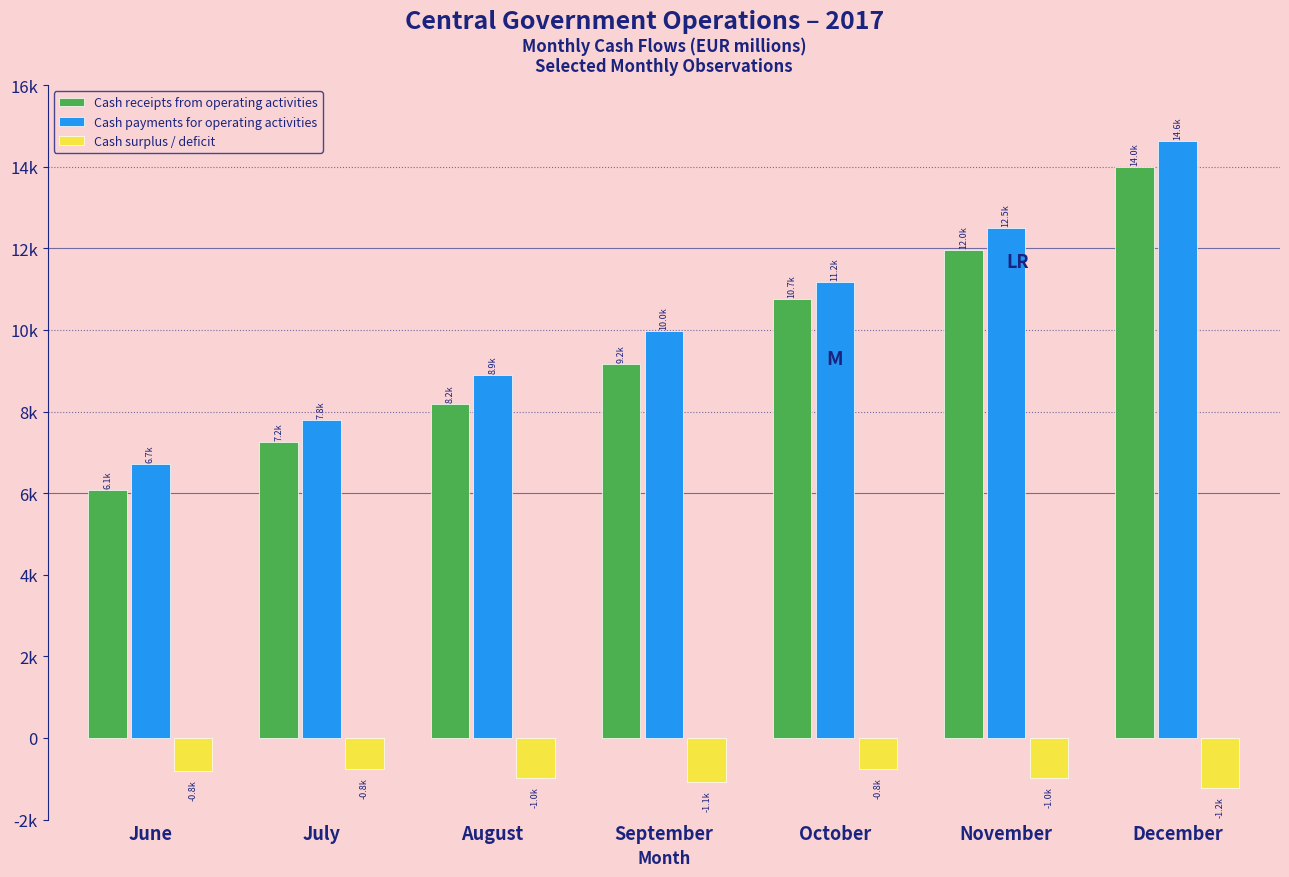

Does the chart contain any negative values?

Yes